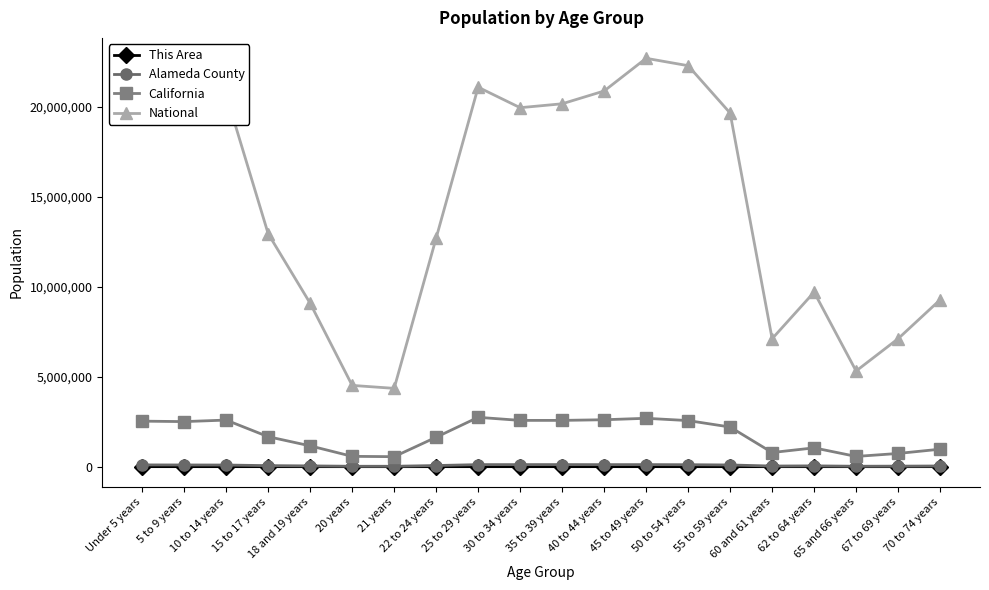

Which series changed the most between 62 to 64 years and 67 to 69 years?

National